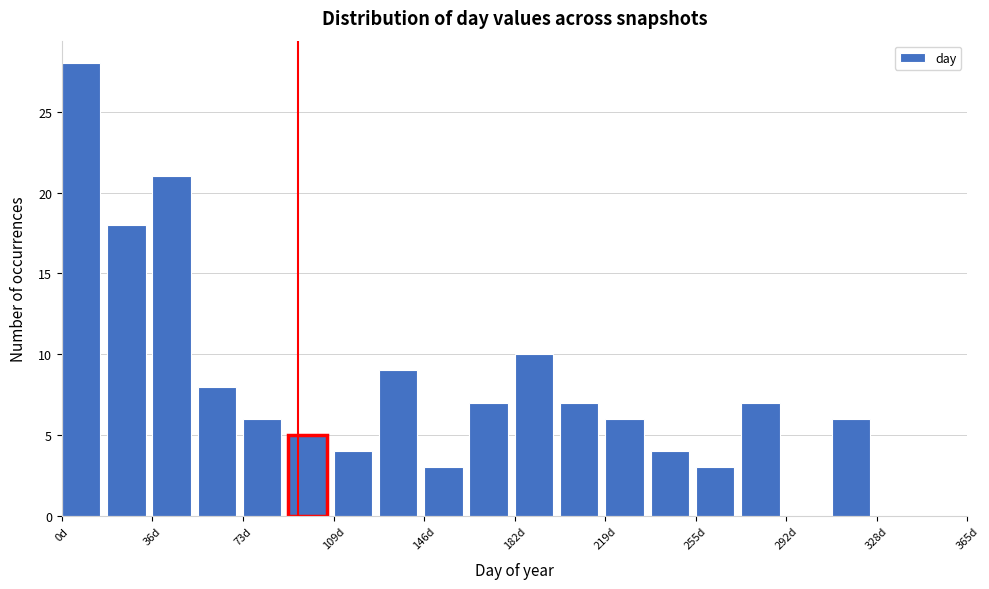

Read against the x-axis, roughly where is the centre of the tallest bar?

10